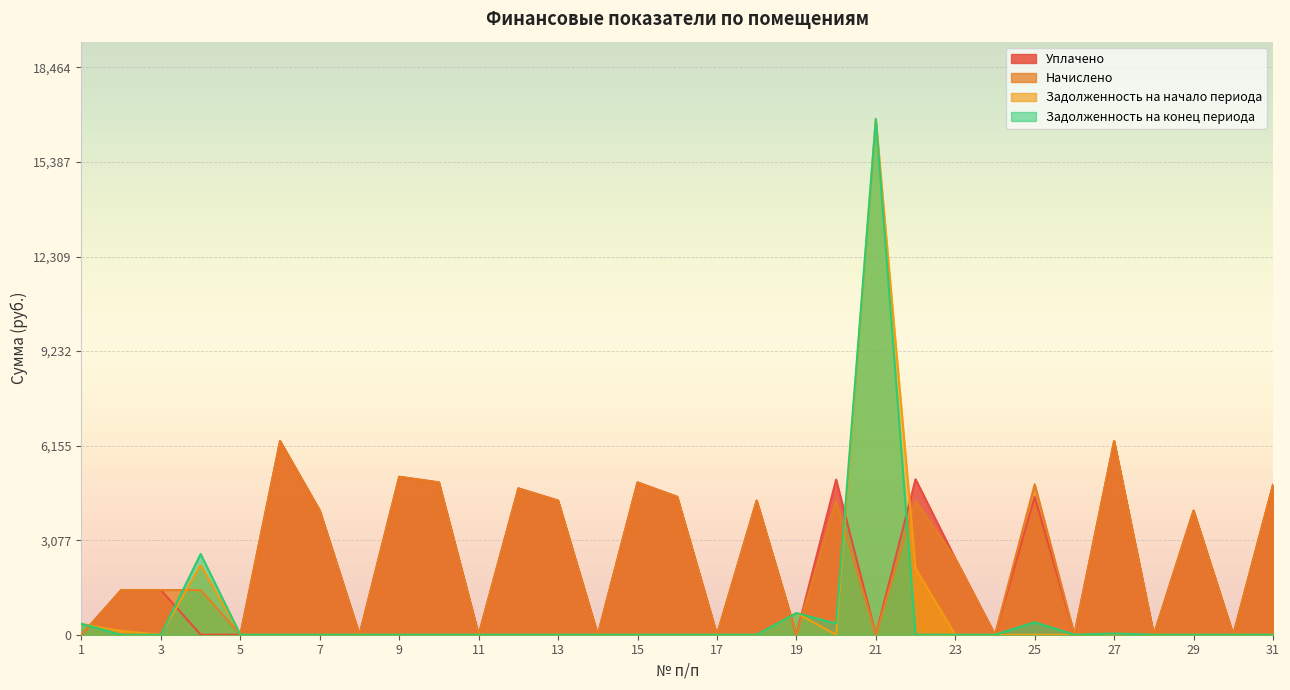

Rank the series at 3 from highest to lowest value.

Уплачено, Начислено, Задолженность на начало периода, Задолженность на конец периода